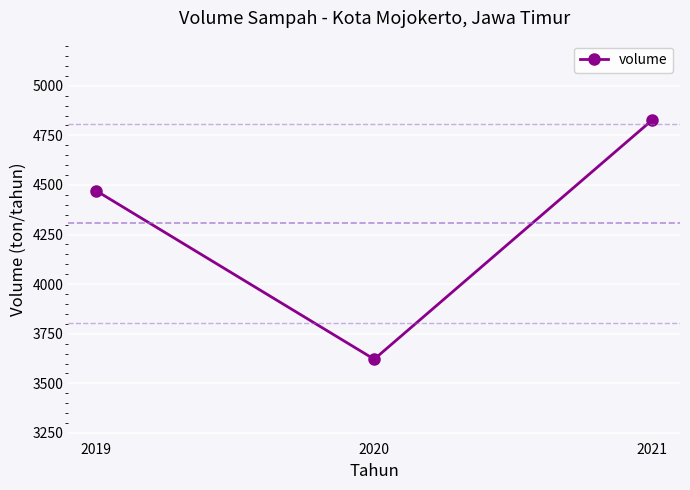

Count the number of categories in the chart.

3